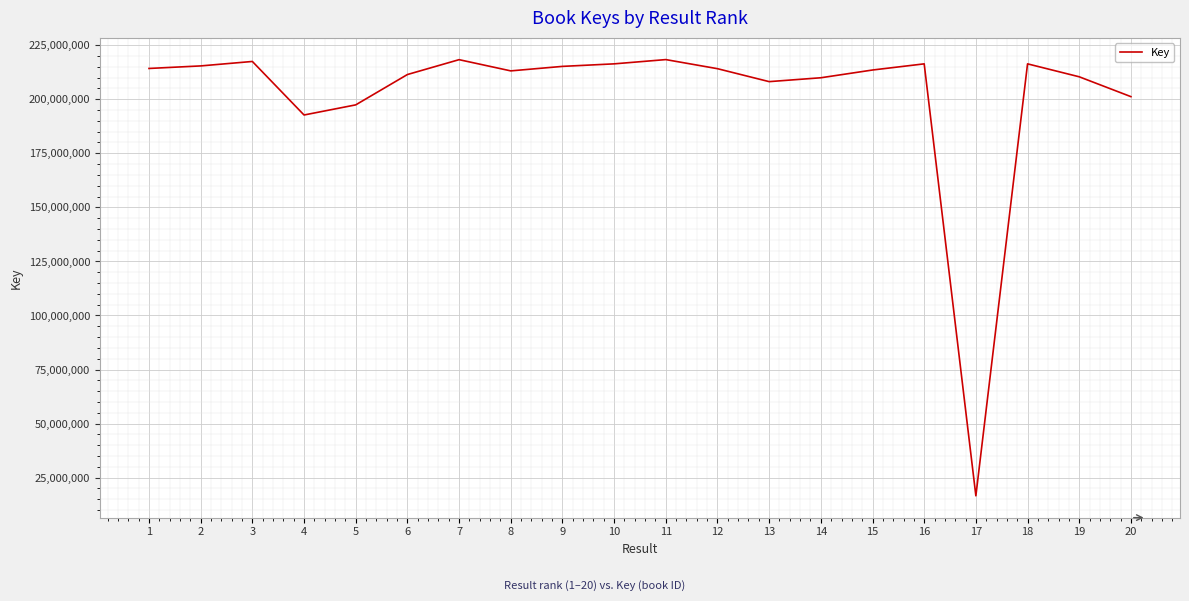

Between 7 and 13, which is larger?

7